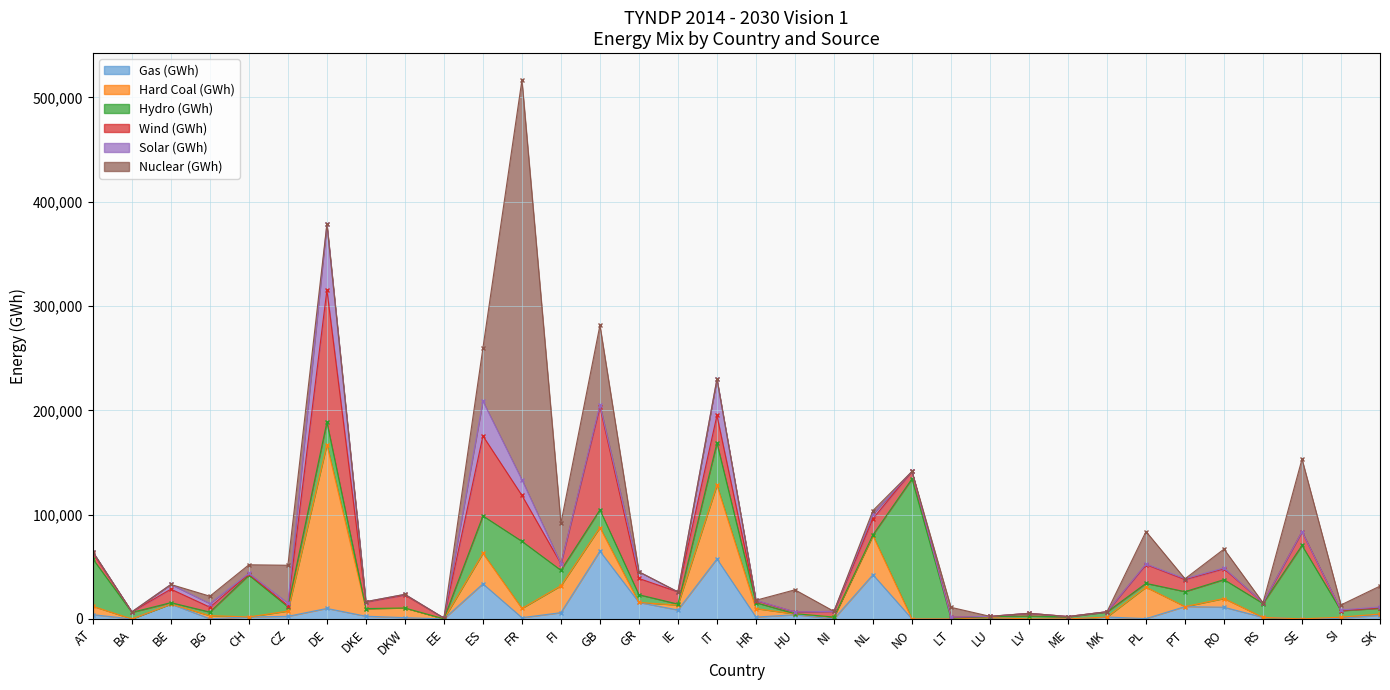

What is the total value across all series at PL?

83792.3